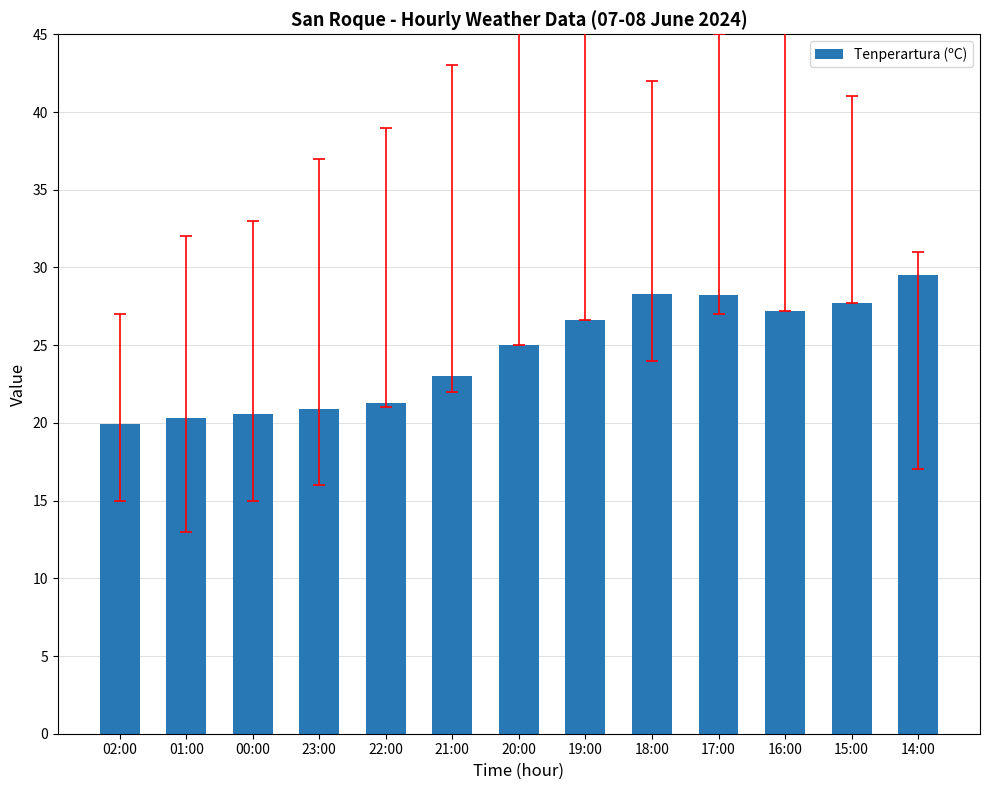

Which has a higher value, 15:00 or 02:00?

15:00